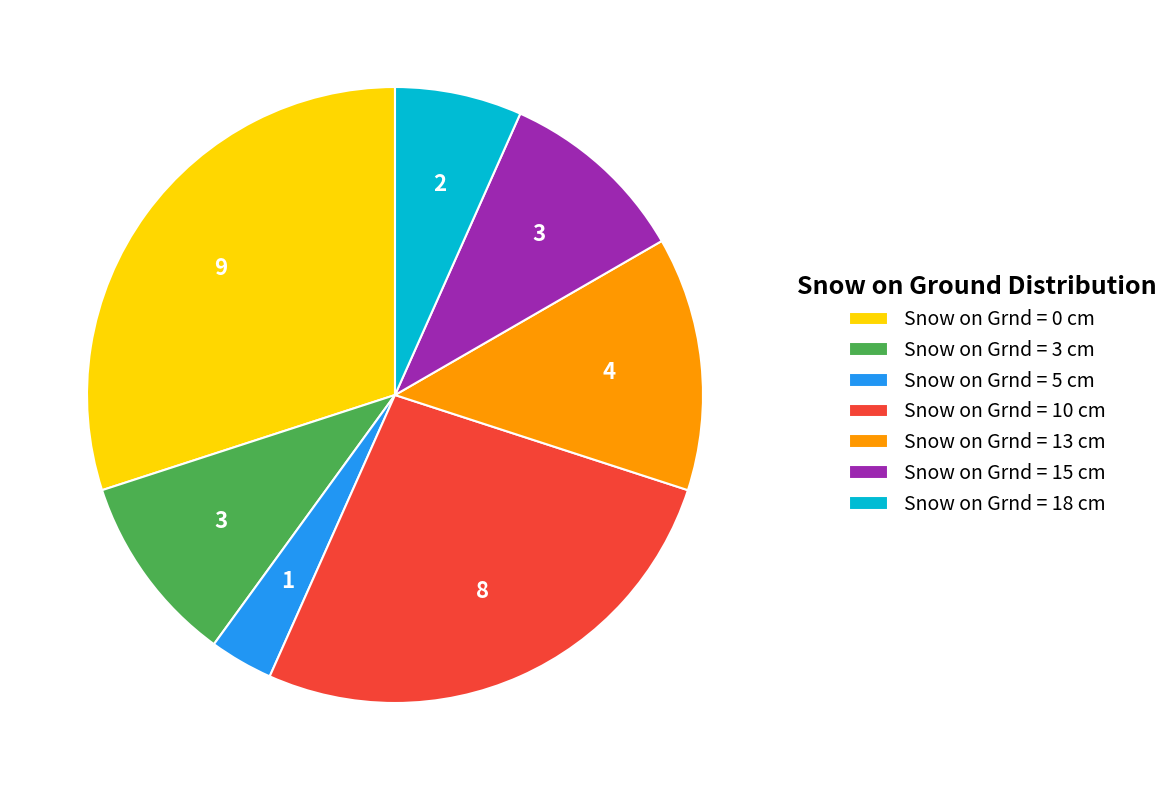

Do Snow on Grnd = 10 cm and Snow on Grnd = 5 cm together represent more than half of the pie?

No